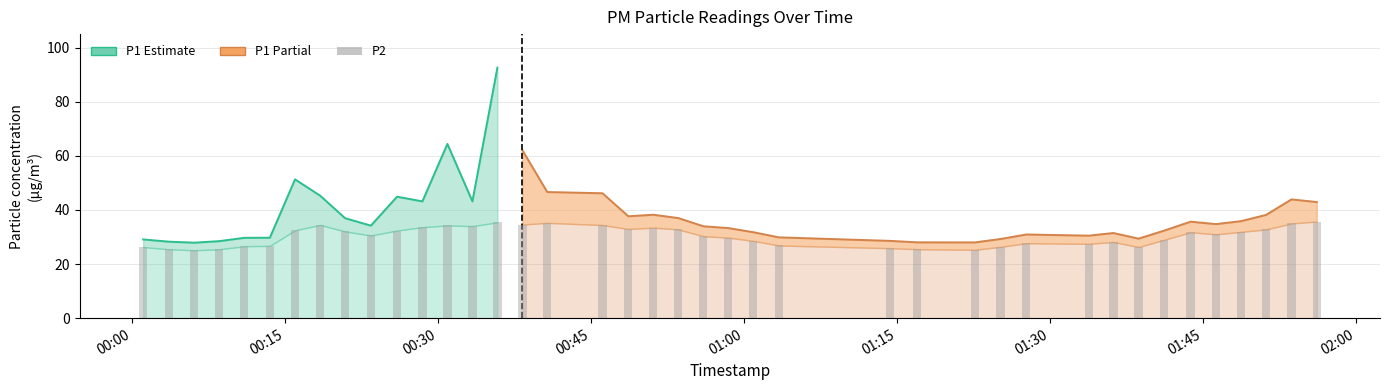

The value at 2022-10-16T00:40:43 is 53.3. True or false?

False